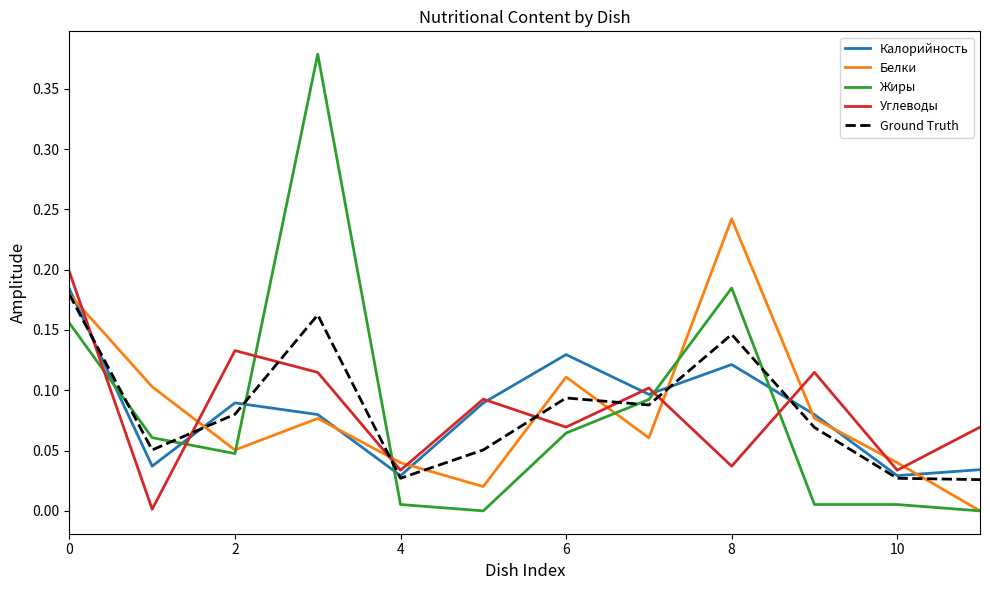

Which series ends up on top after the final intersection of Углеводы and Белки?

Углеводы